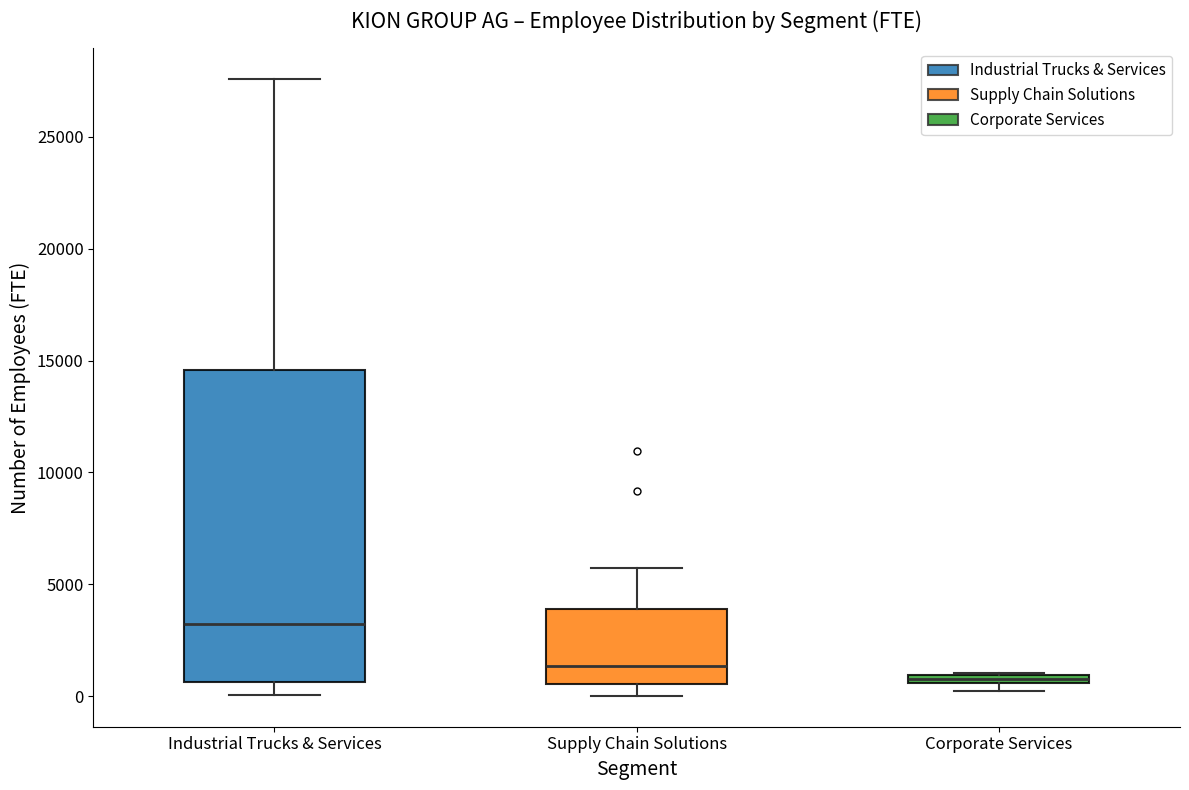

Which box's median line is the lowest?

Corporate Services